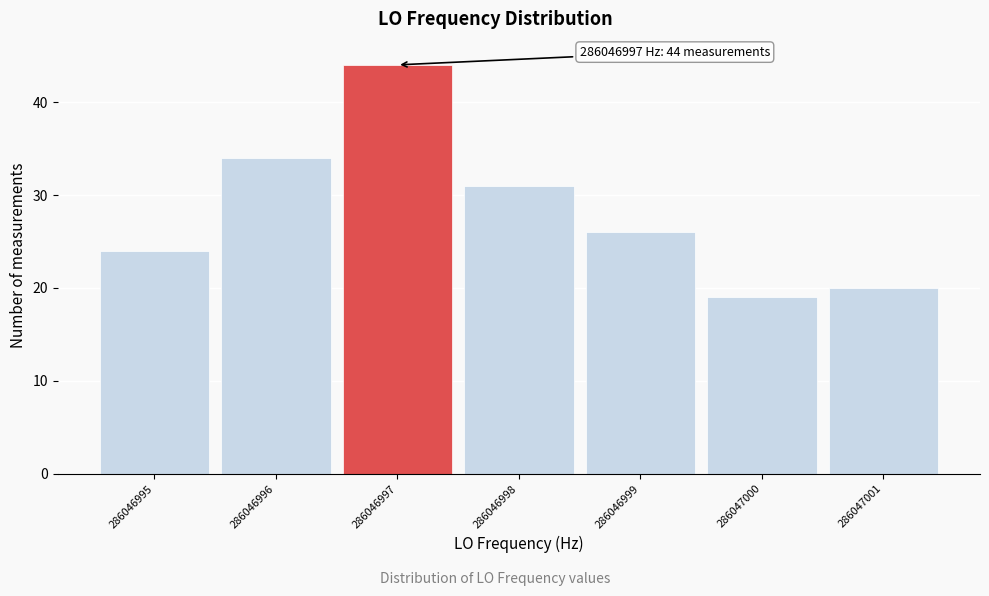

Reading left to right, what are all the values shown in this chart?

24	34	44	31	26	19	20